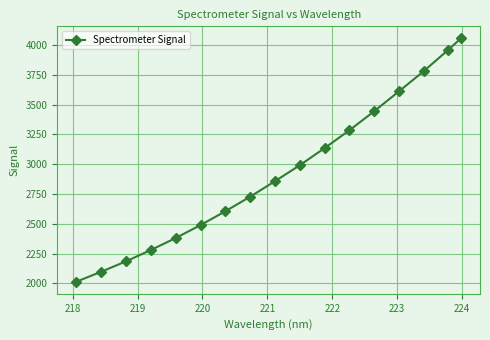

What is the minimum value shown in the chart?

2015.2